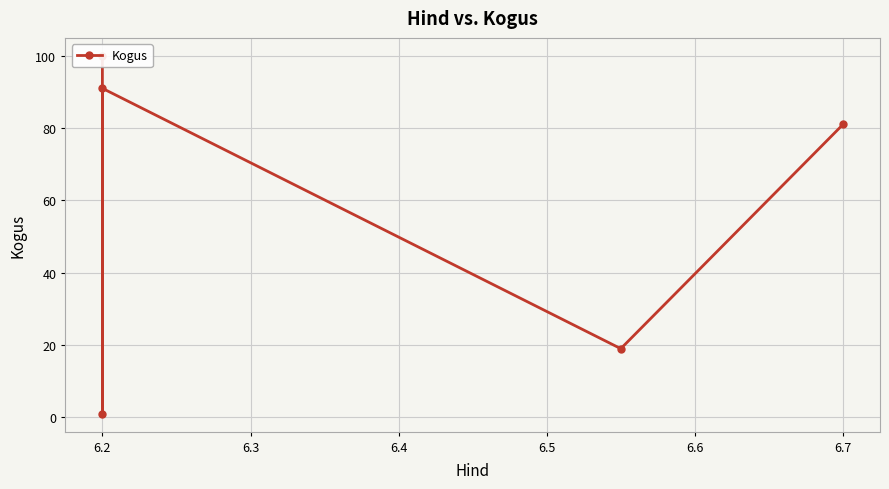

What is the value of the 4th point from the left?

19